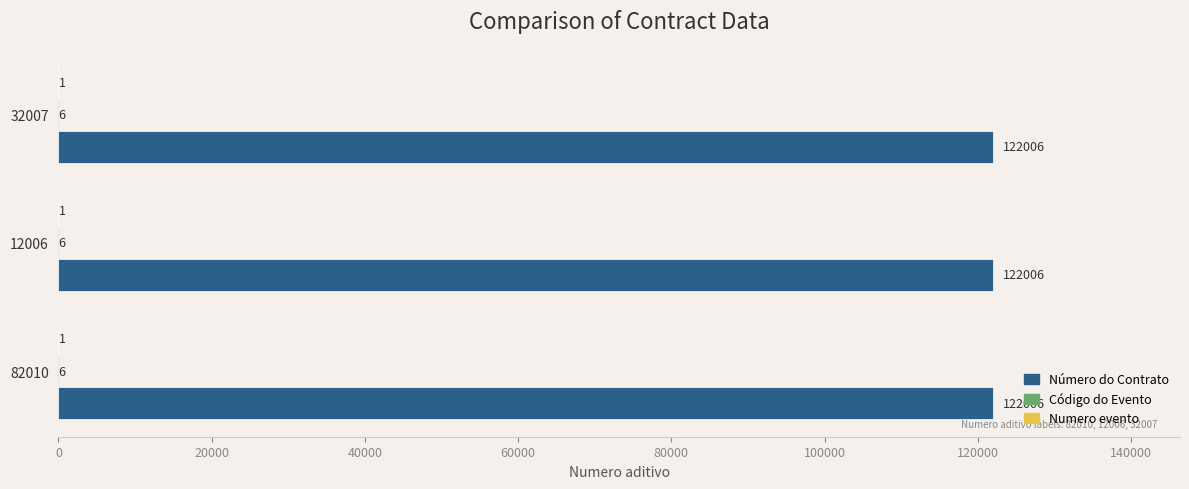

What is the sum of the Número do Contrato values at 32007 and 82010?

244012